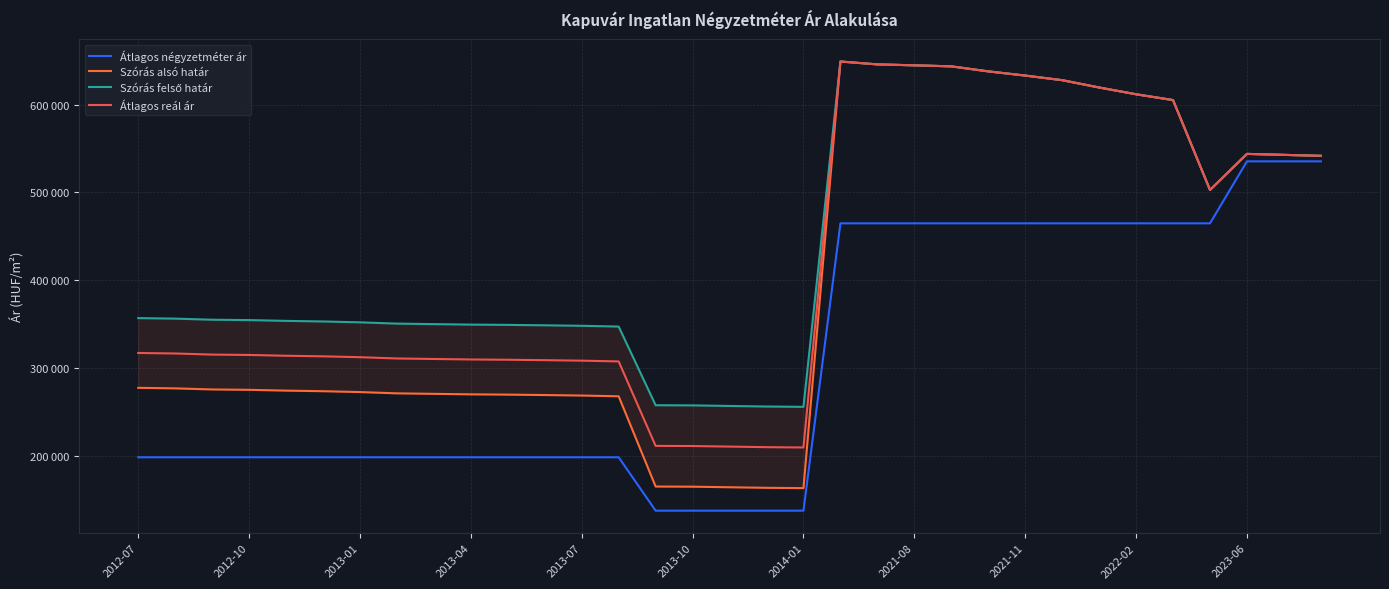

What are all the series names shown in the legend?

Átlagos négyzetméter ár, Szórás alsó határ, Szórás felső határ, Átlagos reál ár